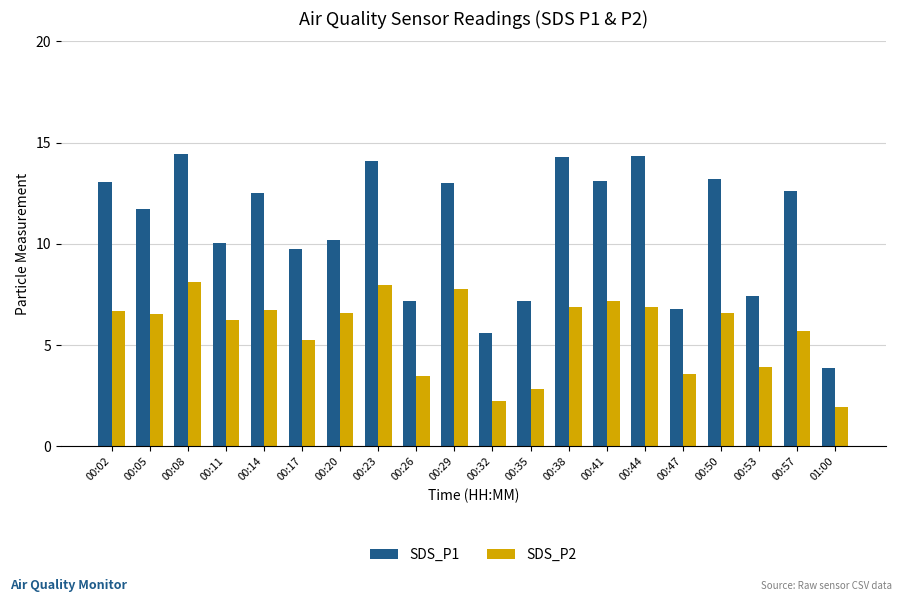

True or false: SDS_P1 has a value of 10.0 at 00:11.

True